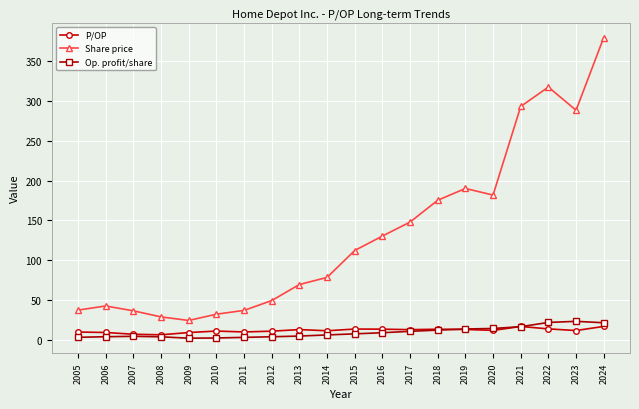

True or false: Share price and Op. profit/share intersect in this chart.

False